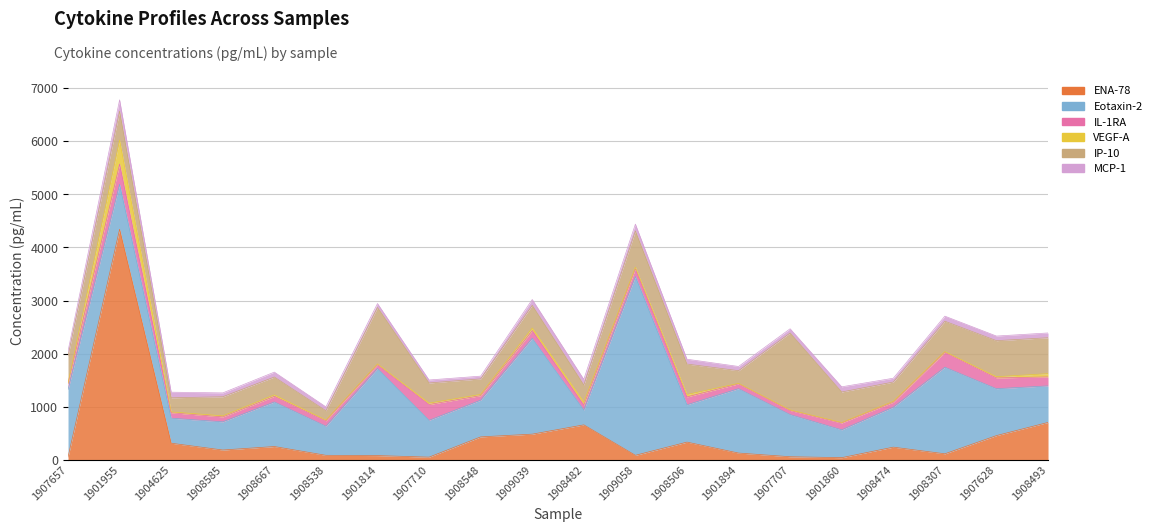

Which has a higher value, 1909058 or 1908585?

1908585